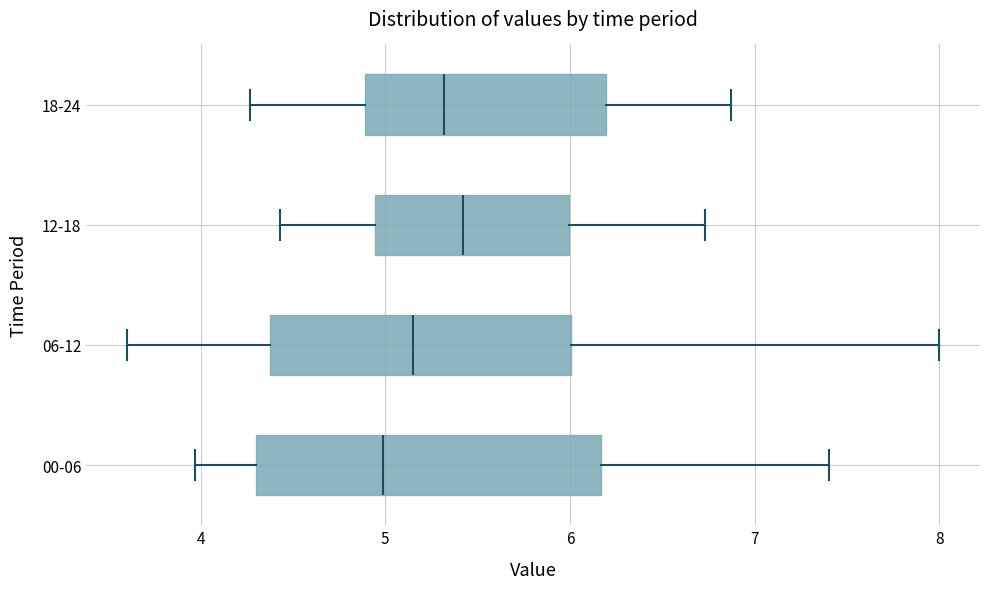

Reading bottom to top, read every box against the x-axis: the position of its median line, the range the box covers, and the ends of its whiskers. The values are not printed on the chart, so give them approximately, as read against the axis.

00-06: median 5.0, box 4.3 to 6.2, whiskers 4.0 to 7.4
06-12: median 5.2, box 4.4 to 6.0, whiskers 3.6 to 8.0
12-18: median 5.4, box 4.9 to 6.0, whiskers 4.4 to 6.7
18-24: median 5.3, box 4.9 to 6.2, whiskers 4.3 to 6.9